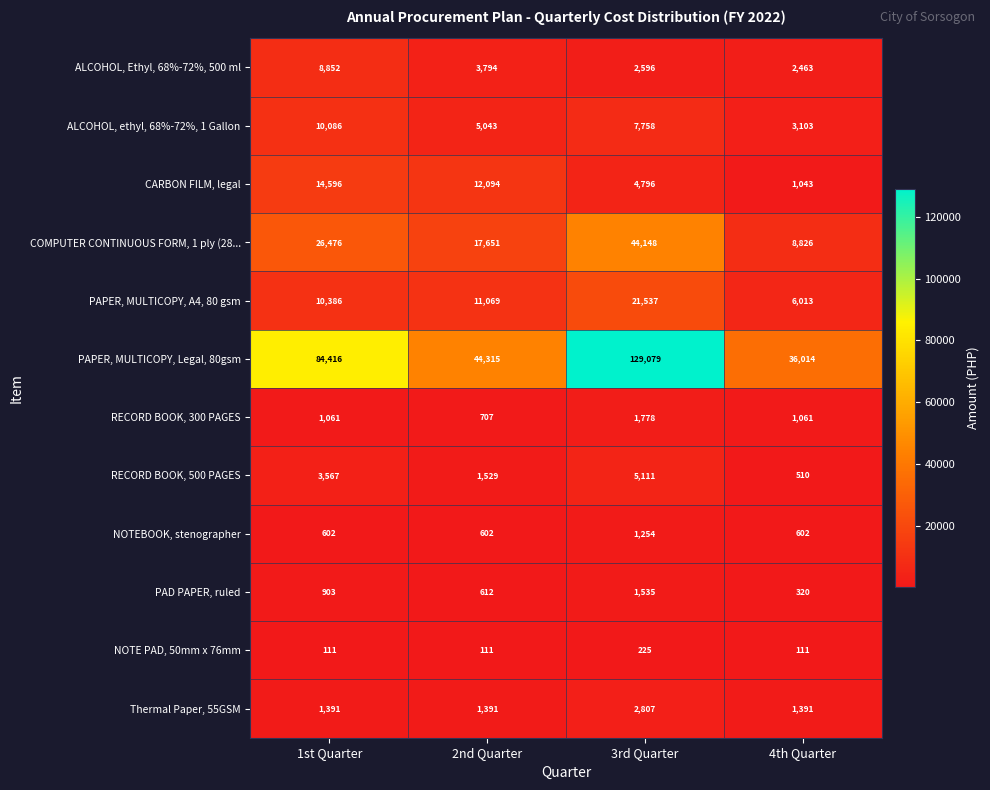

What is the difference between the maximum and minimum values in the ALCOHOL, ethyl, 68%-72%, 1 Gallon series?

6983